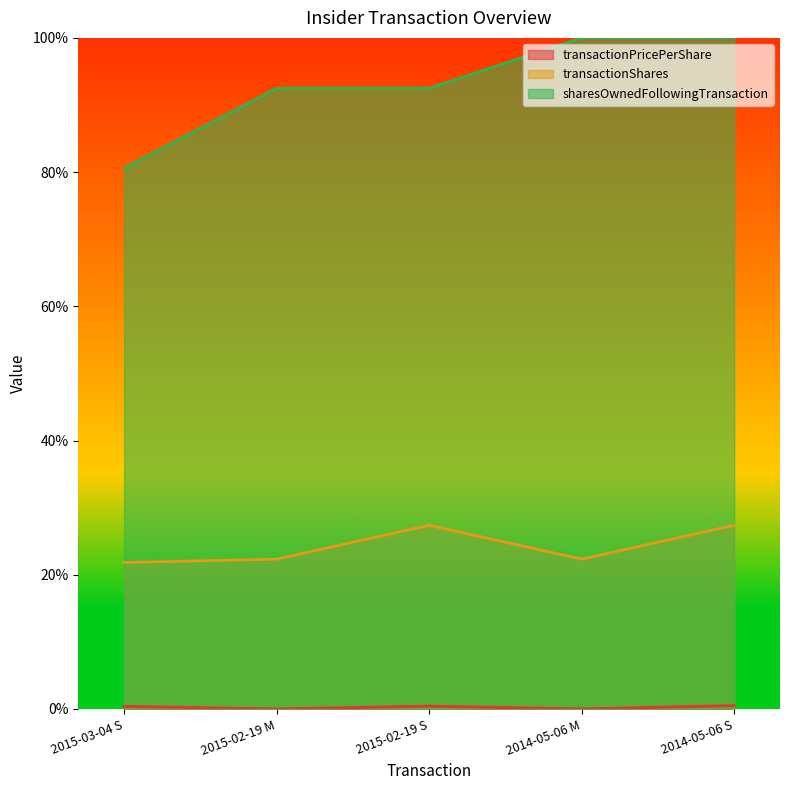

True or false: sharesOwnedFollowingTransaction and transactionPricePerShare cross at least once.

False